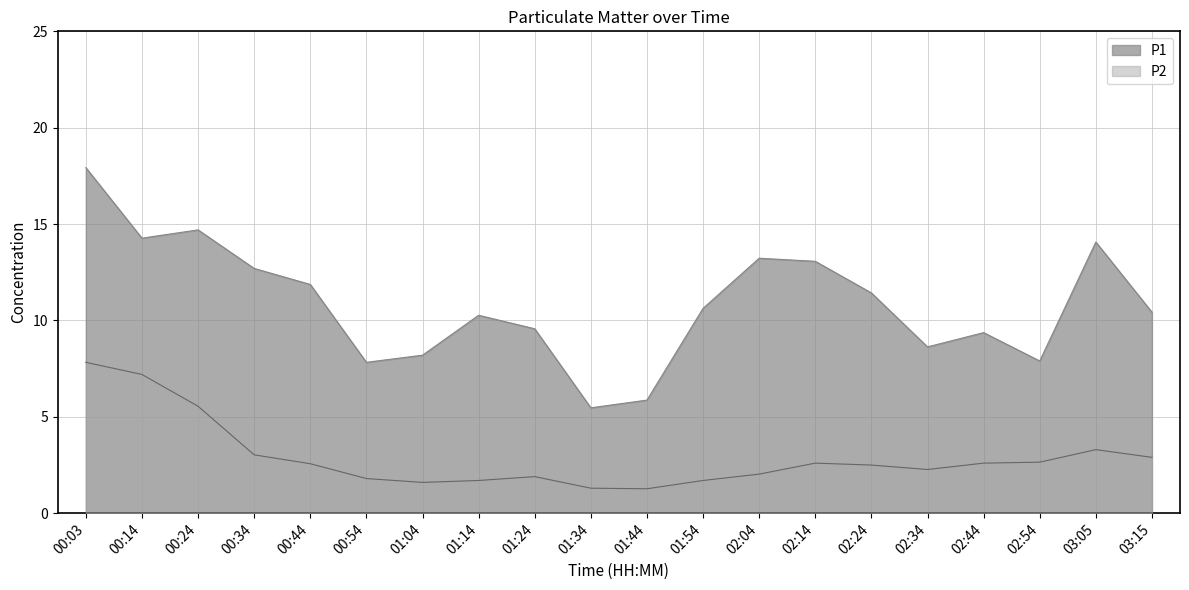

At which category does the chart reach its peak across all series?

00:03